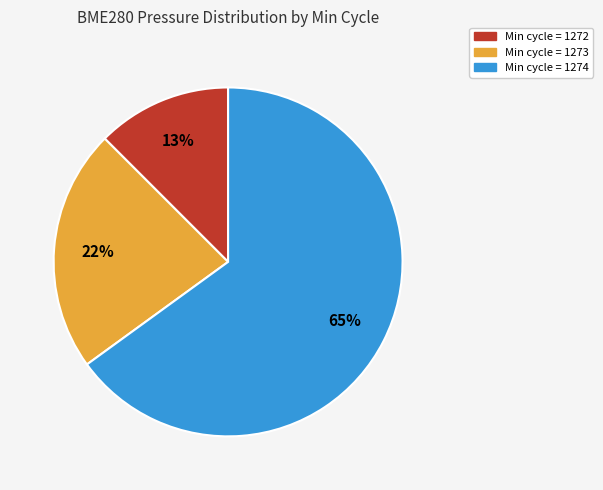

To the nearest percent, what portion does Min cycle = 1274 represent?

65%